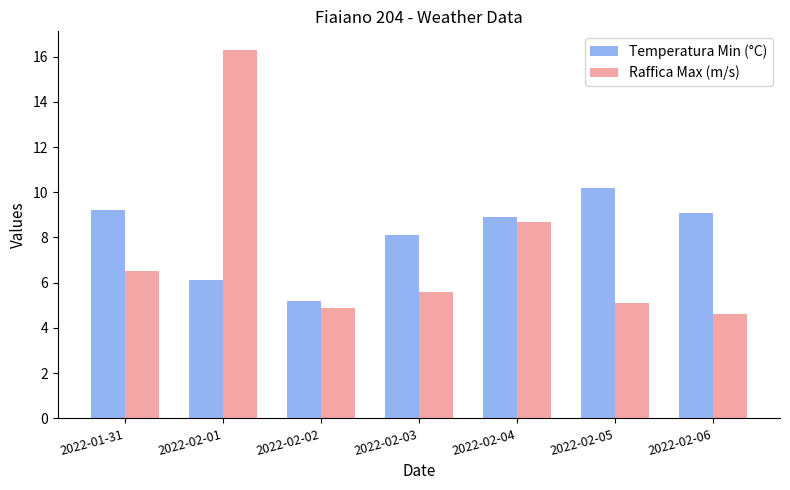

How many values in the Temperatura Min (°C) series exceed 8?

5